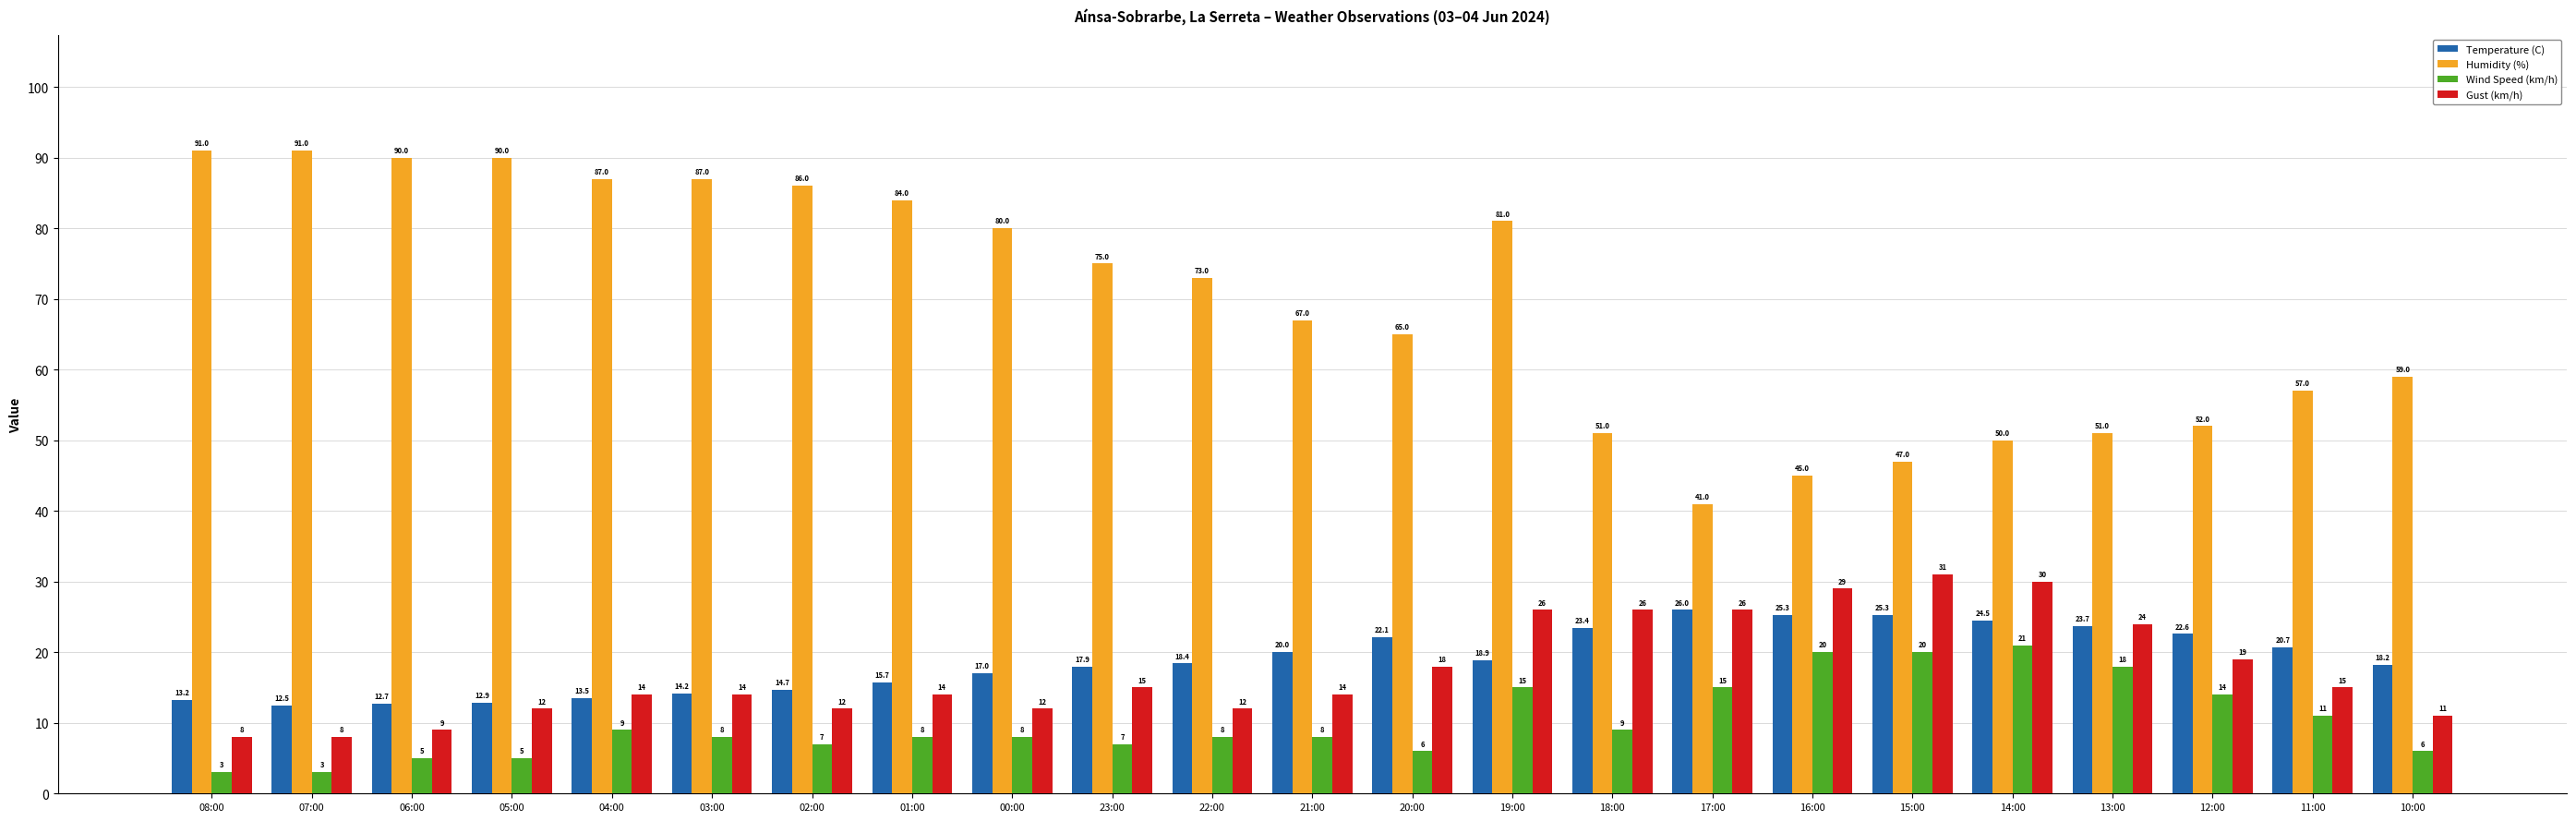

What is the average value of the Temperature (C) series?

18.8